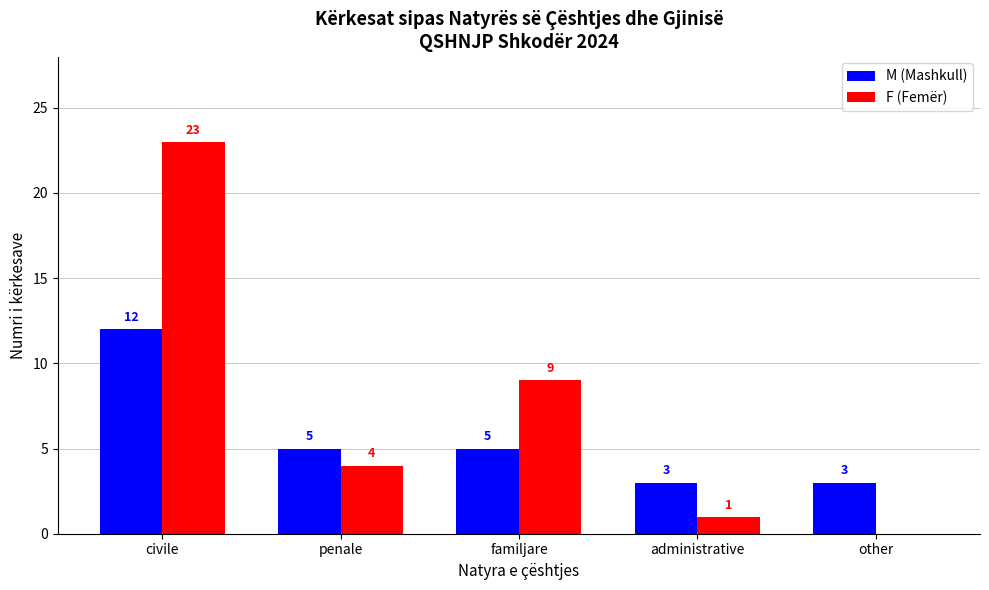

Which series changed the most between administrative and other?

F (Femër)